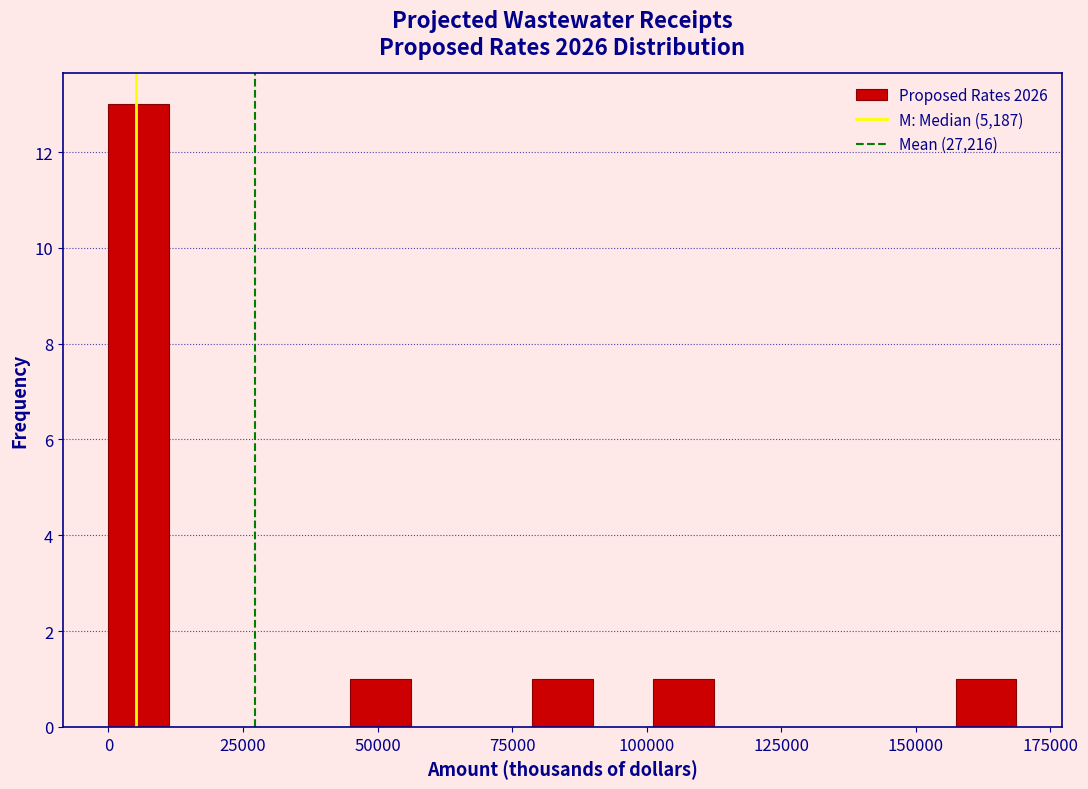

Read against the x-axis, roughly where is the centre of the tallest bar?

5000